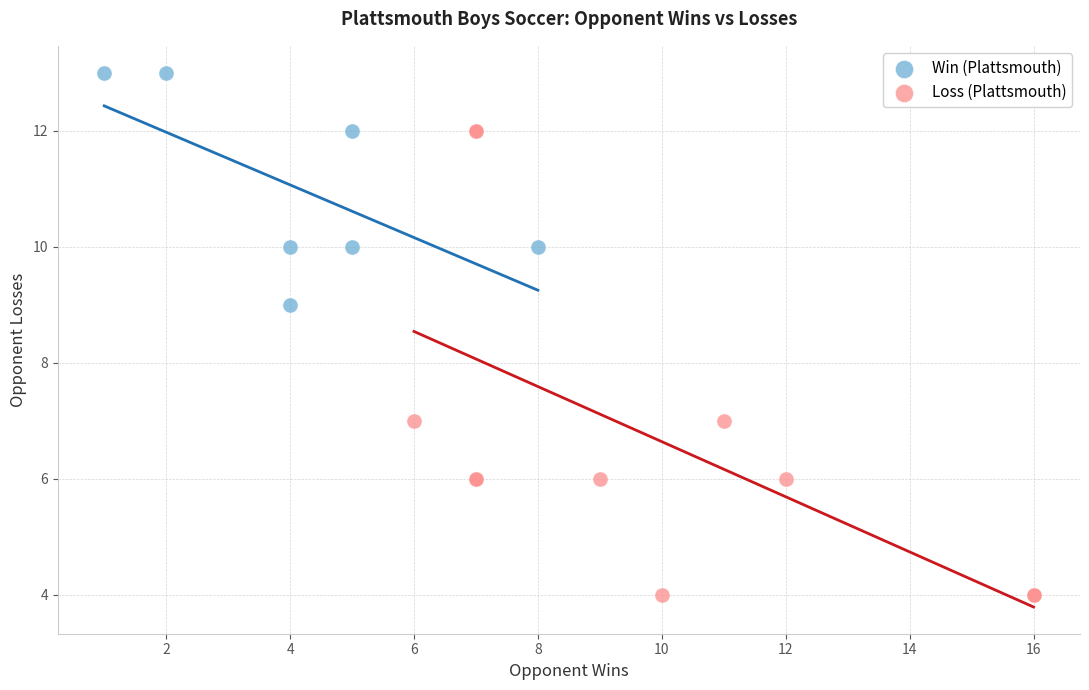

Which series has the widest spread of Y values?

Loss (Plattsmouth)